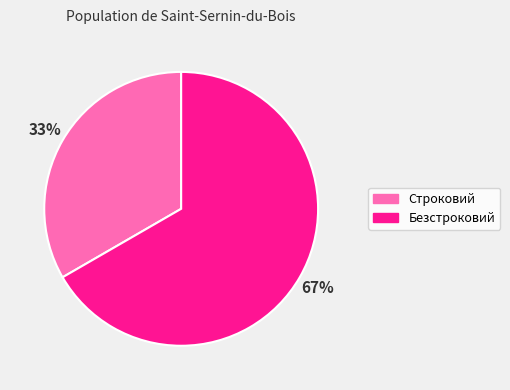

To the nearest percent, what percentage of the pie is Строковий?

33%